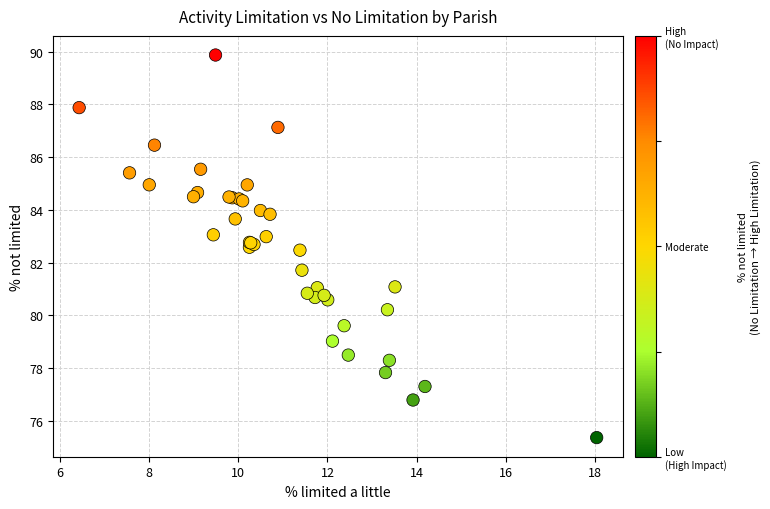

What Y value in the scatter plot is closest to 82?

81.7